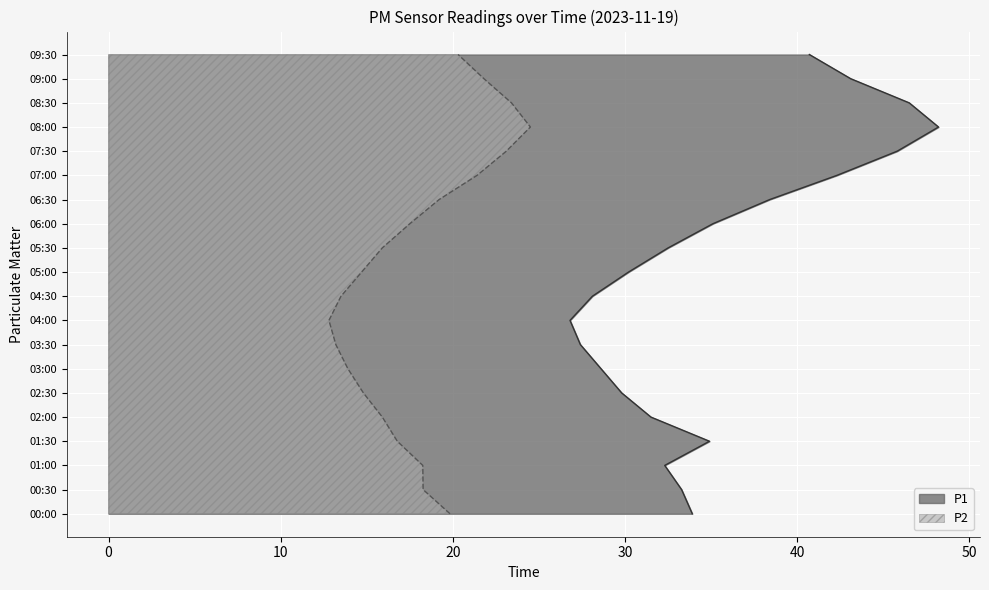

At 03:00, list the series in order from smallest to largest.

P2, P1